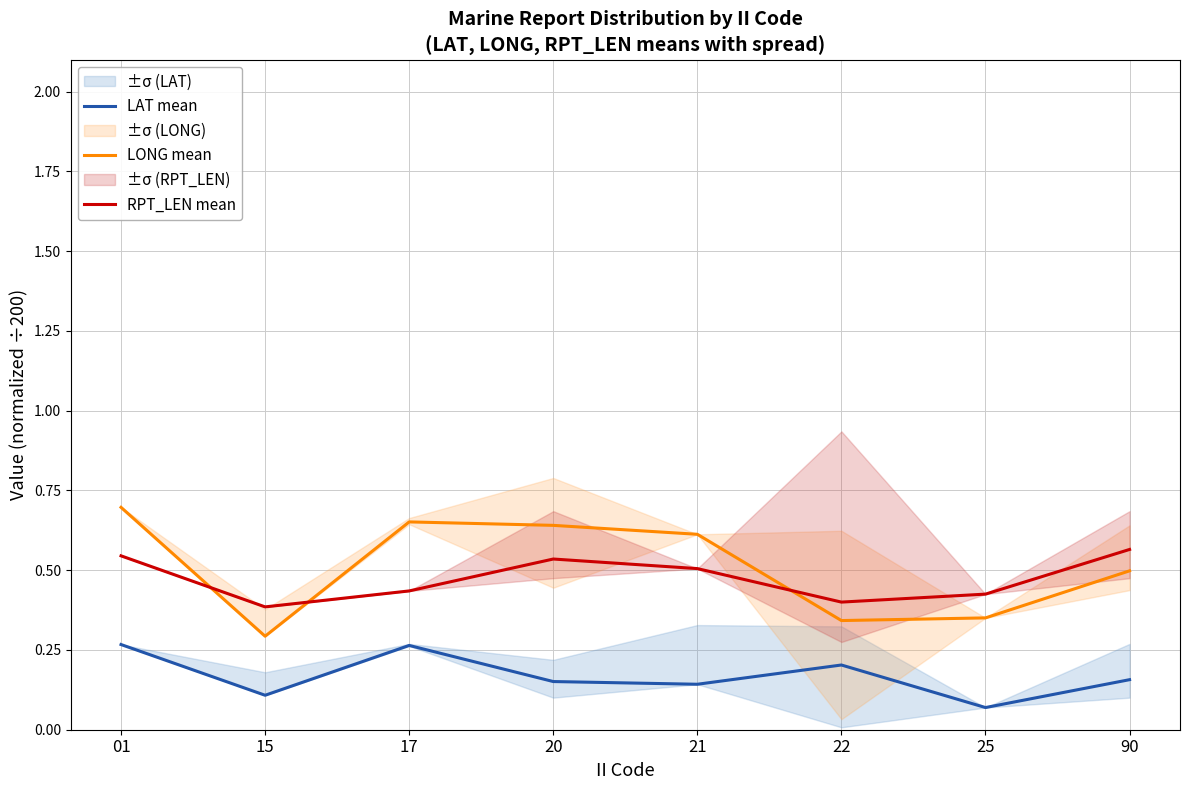

Reading left to right, extract all data points from this chart.

LAT mean: 0.3	0.1	0.3	0.2	0.1	0.2	0.1	0.2
LONG mean: 0.7	0.3	0.7	0.6	0.6	0.3	0.4	0.5
RPT_LEN mean: 0.5	0.4	0.4	0.5	0.5	0.4	0.4	0.6